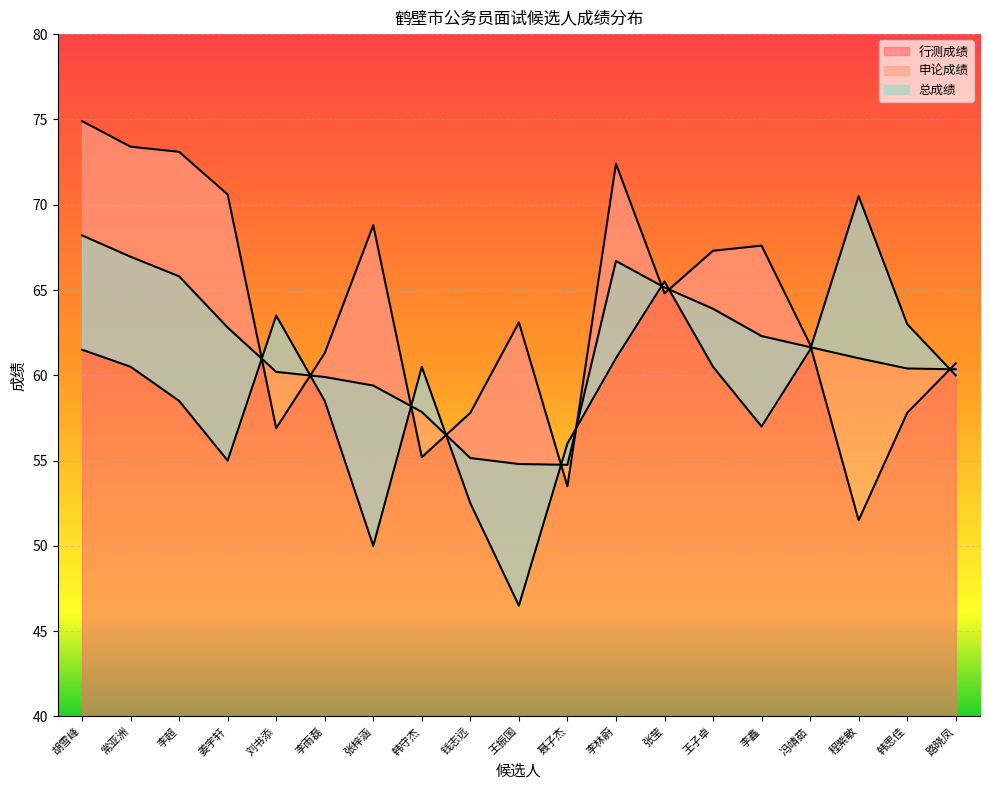

Reading right to left, list all the values displayed in this chart.

行测成绩: 60.7	57.8	51.5	61.8	67.6	67.3	64.8	72.4	53.5	63.1	57.8	55.2	68.8	61.3	56.9	70.6	73.1	73.4	74.9
申论成绩: 60.0	63.0	70.5	61.5	57.0	60.5	65.5	61.0	56.0	46.5	52.5	60.5	50.0	58.5	63.5	55.0	58.5	60.5	61.5
总成绩: 60.4	60.4	61.0	61.6	62.3	63.9	65.2	66.7	54.8	54.8	55.1	57.9	59.4	59.9	60.2	62.8	65.8	67.0	68.2